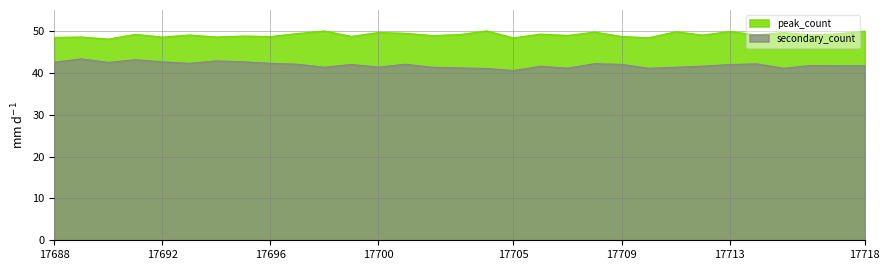

What is the sum of all secondary_count values?

1297.9